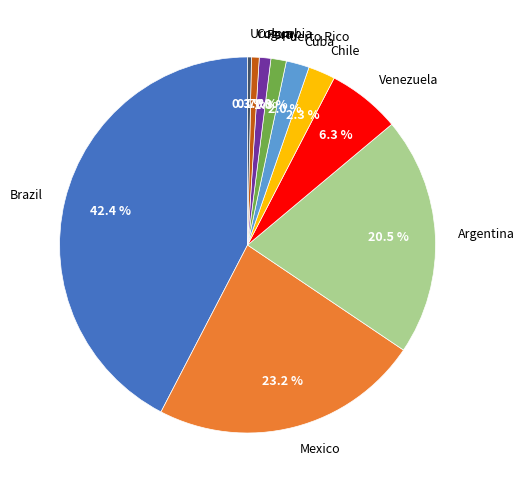

What is the largest slice in the pie chart?

Brazil